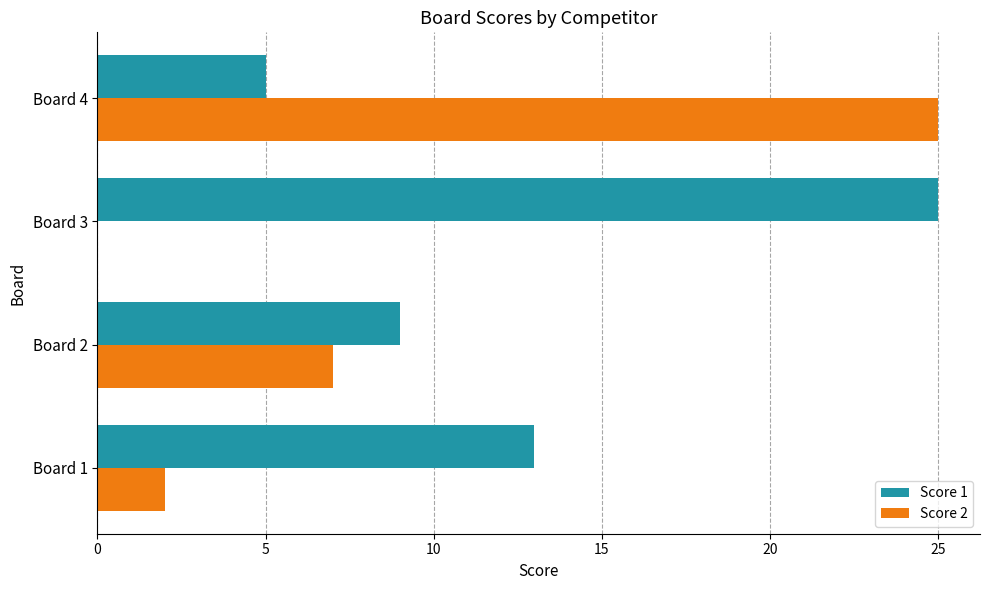

Which category has the highest value in the Score 2 series?

Board 4